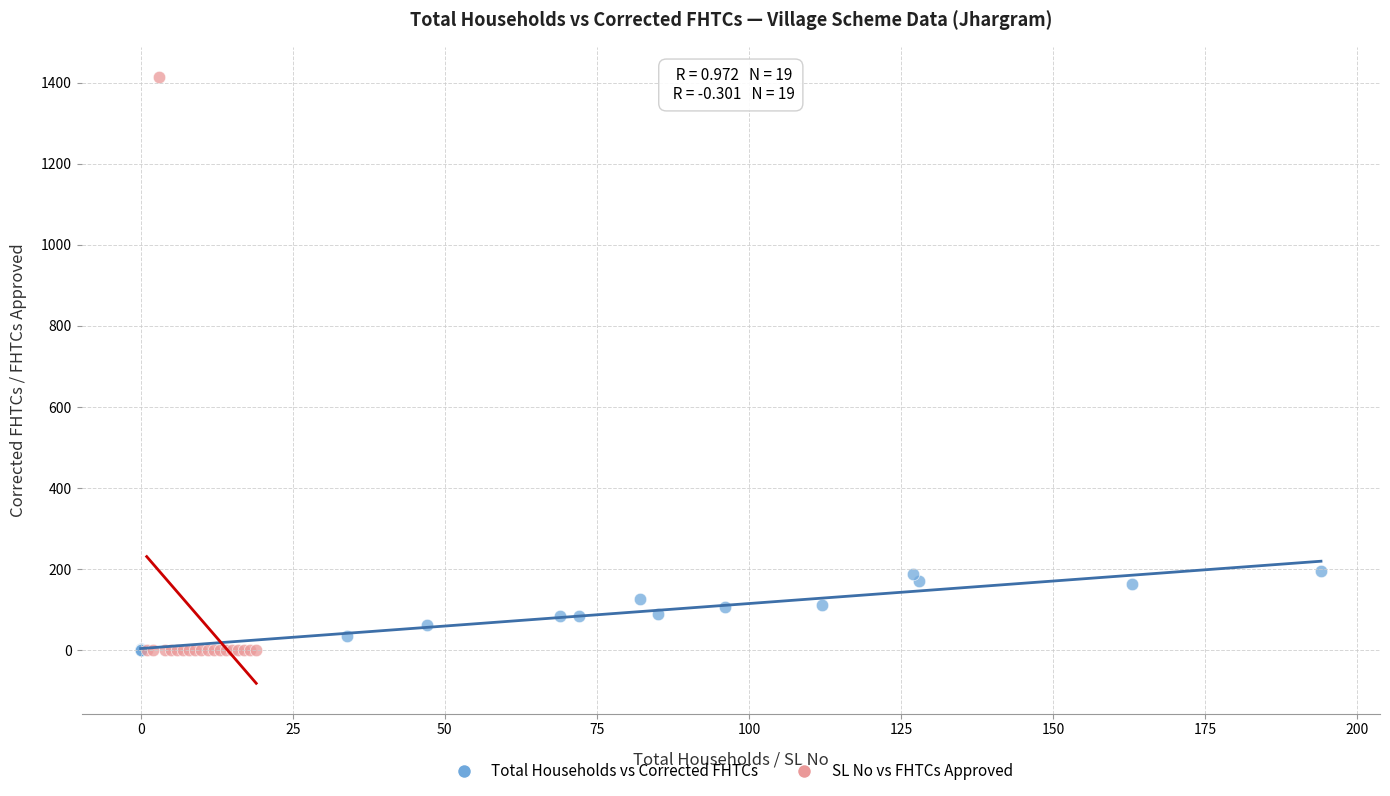

Which series contains the highest Y value?

SL No vs FHTCs Approved